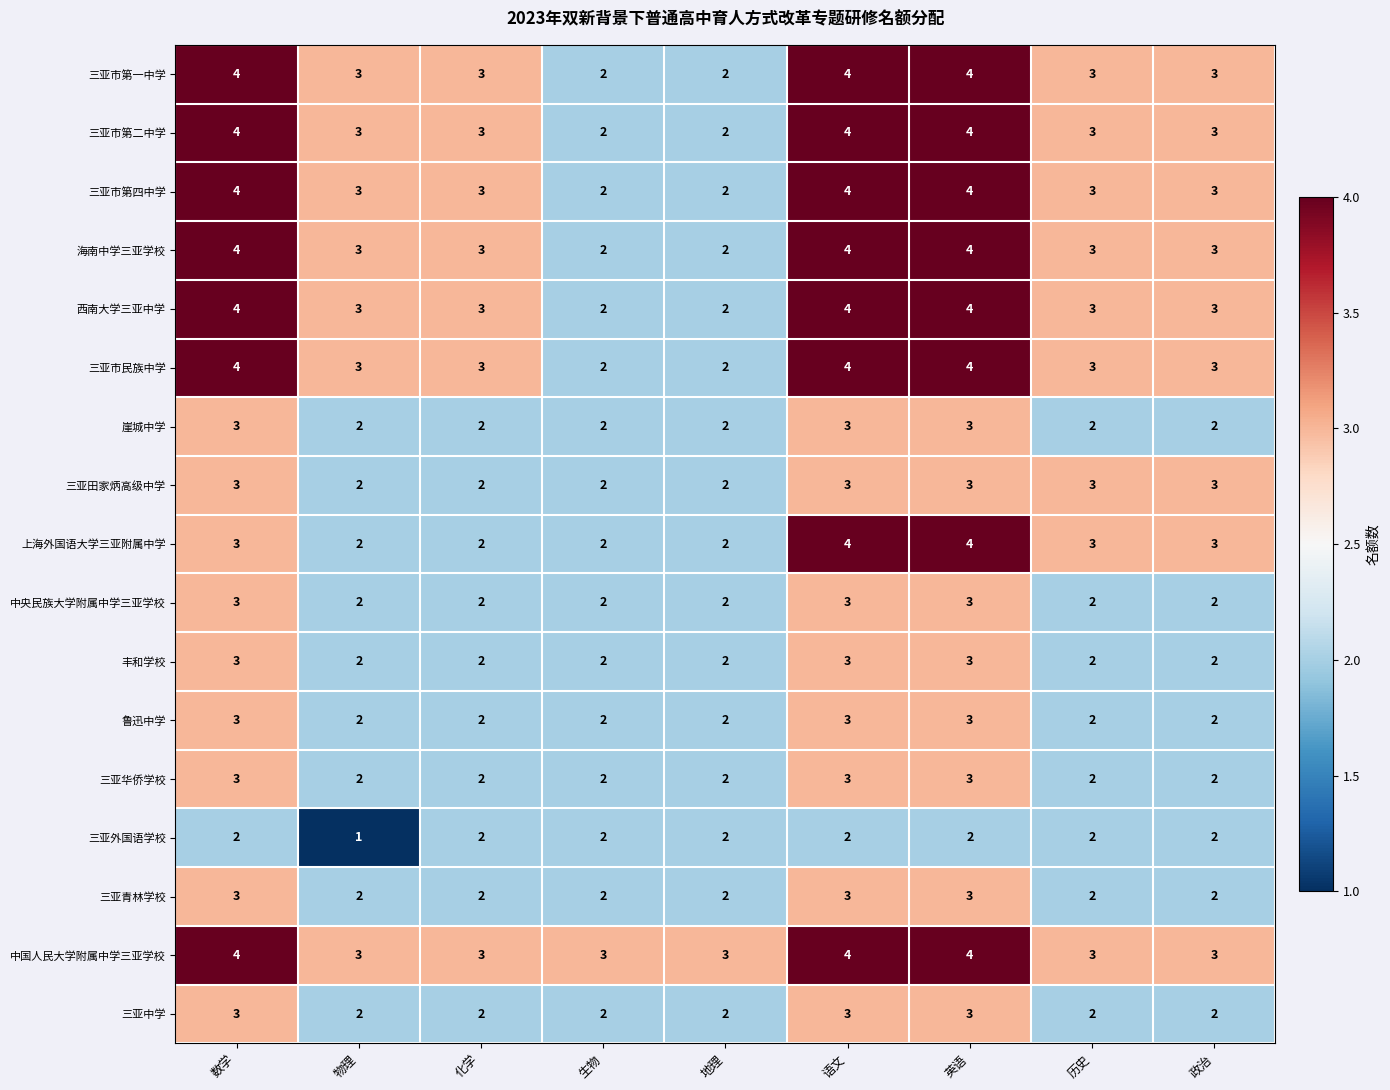

Which series has the largest total across all categories?

中国人民大学附属中学三亚学校